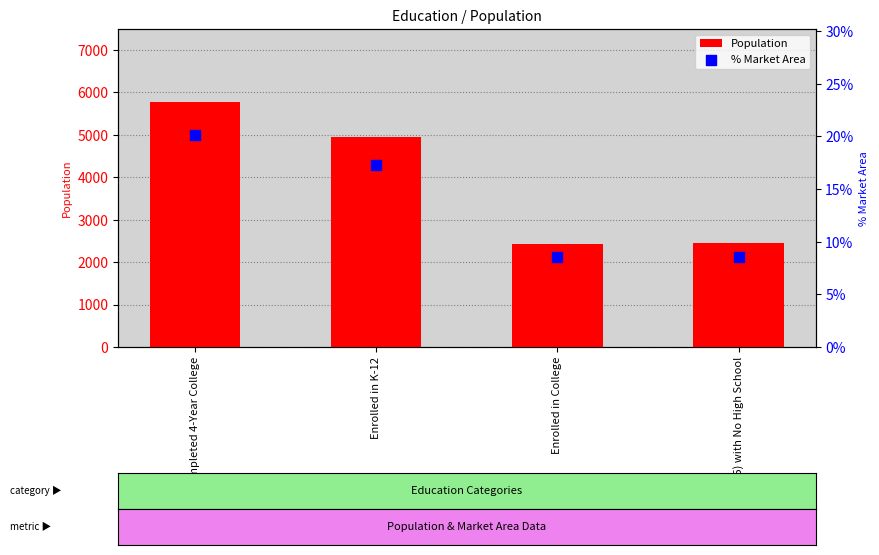

What are all the series names shown in the legend?

Population, % Market Area